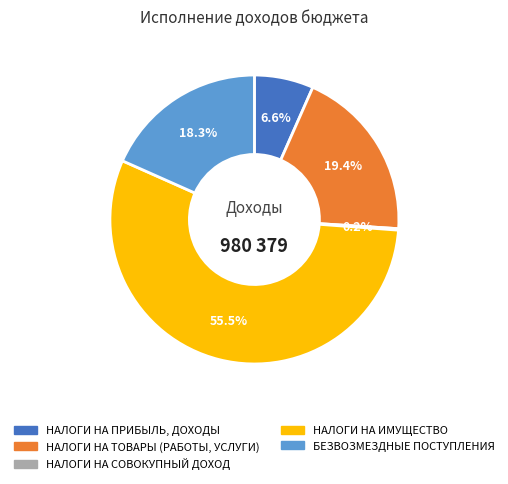

Is there any slice that represents more than half of the pie?

Yes